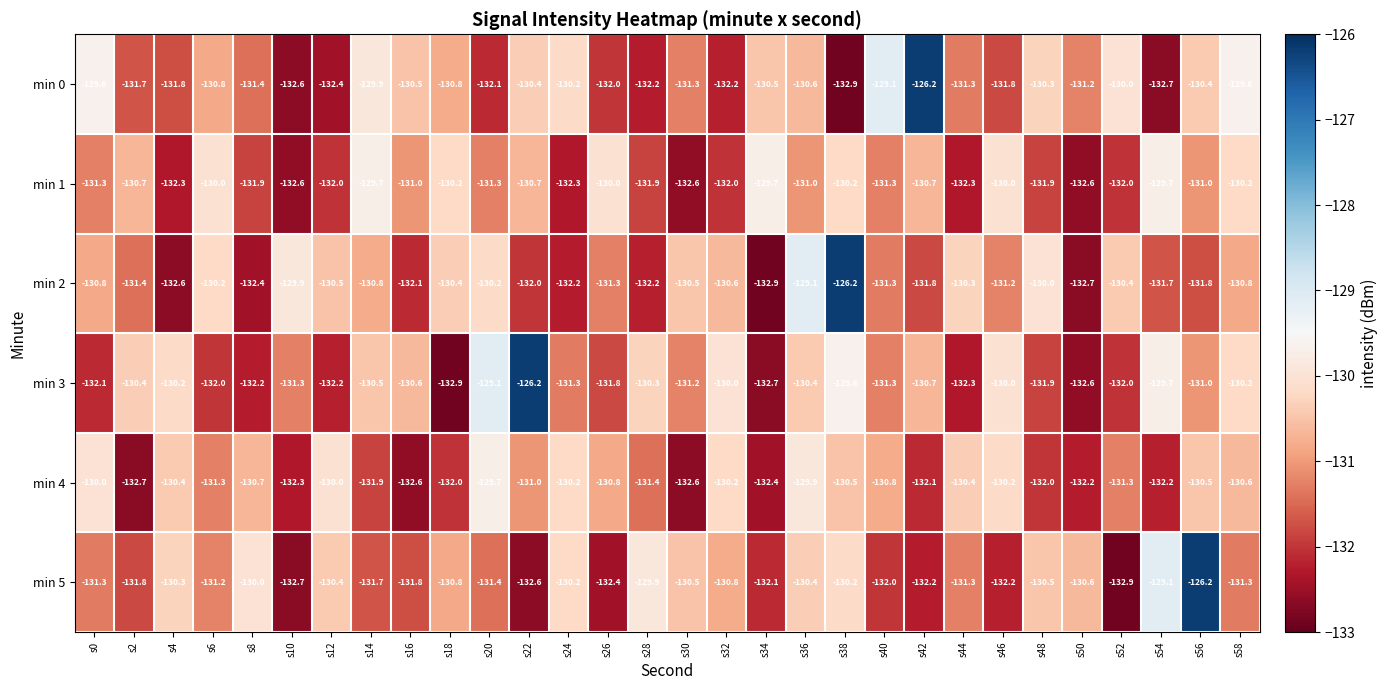

At s2, list the series in order from largest to smallest.

min 3, min 1, min 2, min 0, min 5, min 4